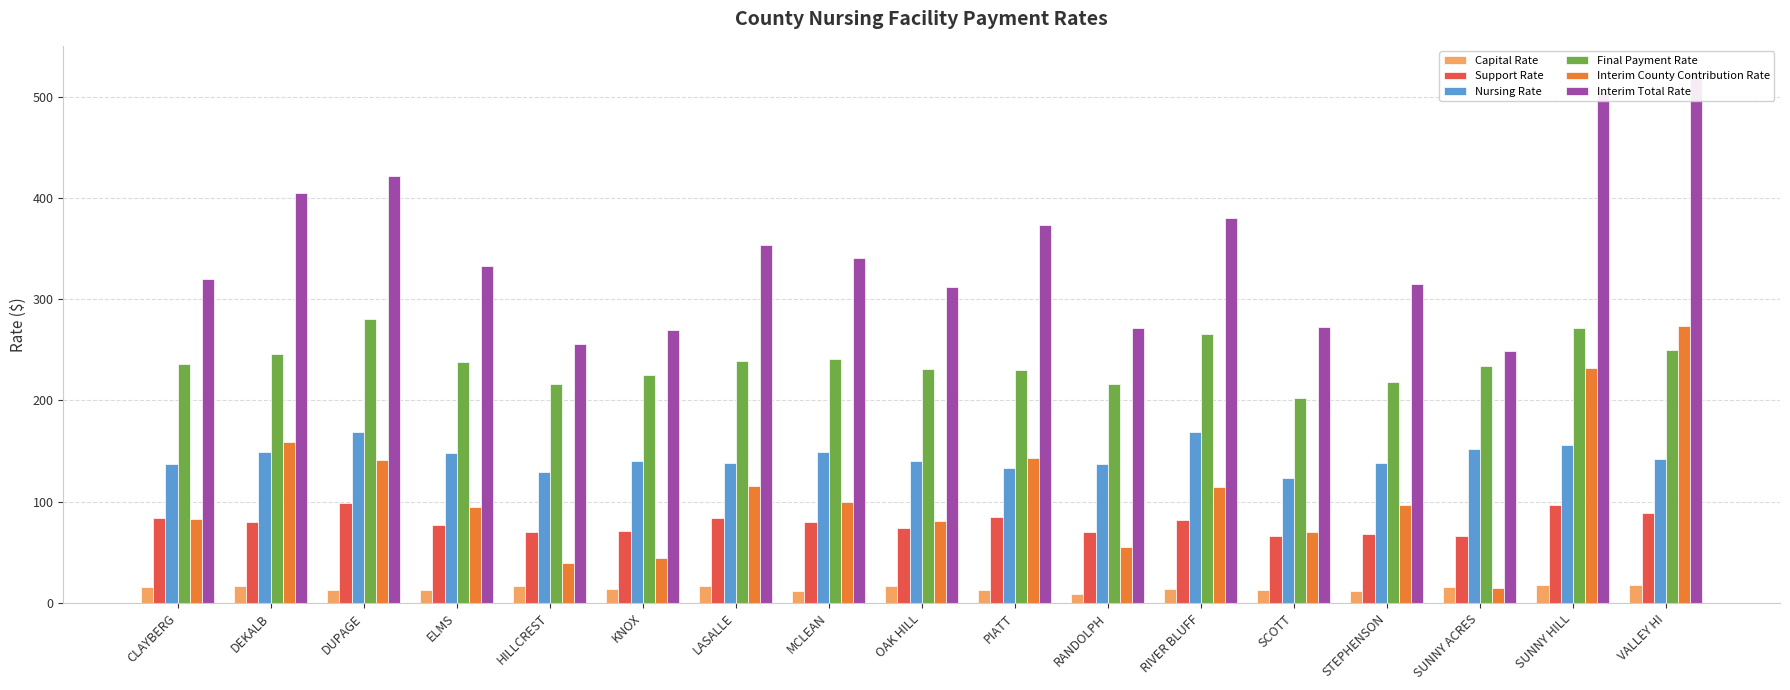

What is the difference between the maximum and minimum values in the Interim County Contribution Rate series?

258.7